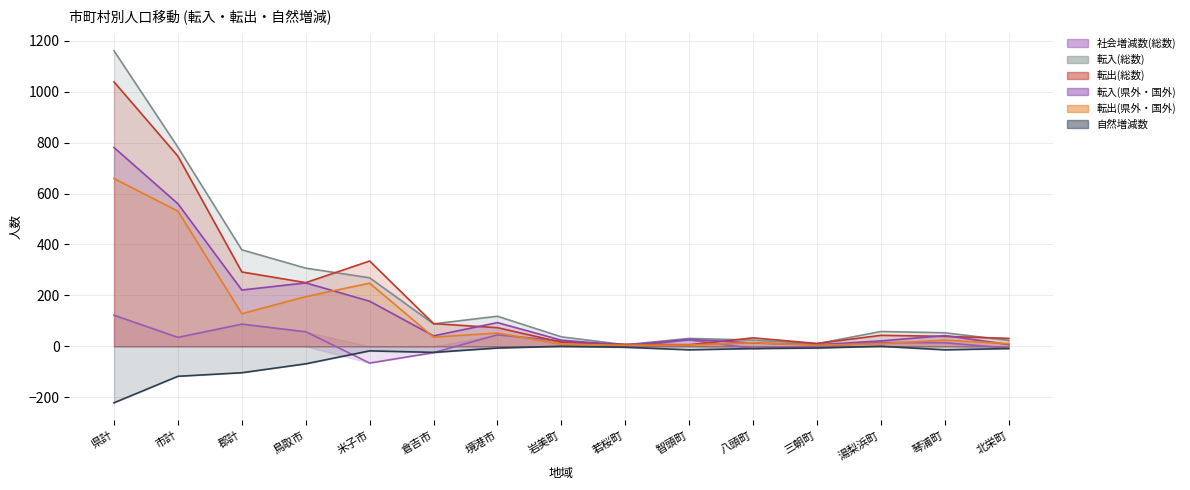

Which category has the lowest value in the 自然増減数 series?

県計